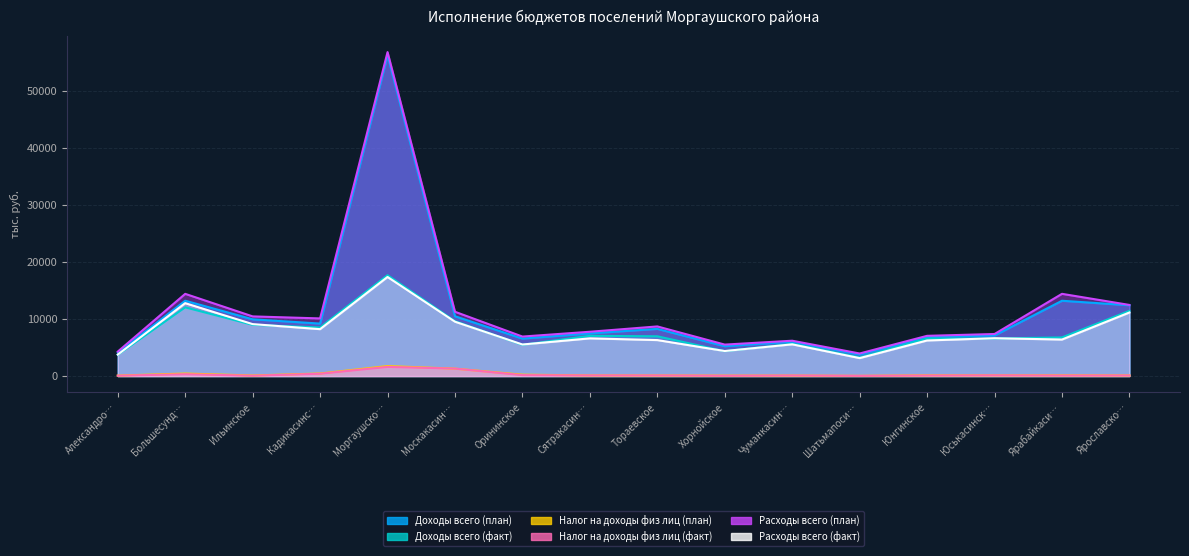

What is the spread (max minus min) of values at Тораевское?

8607.0